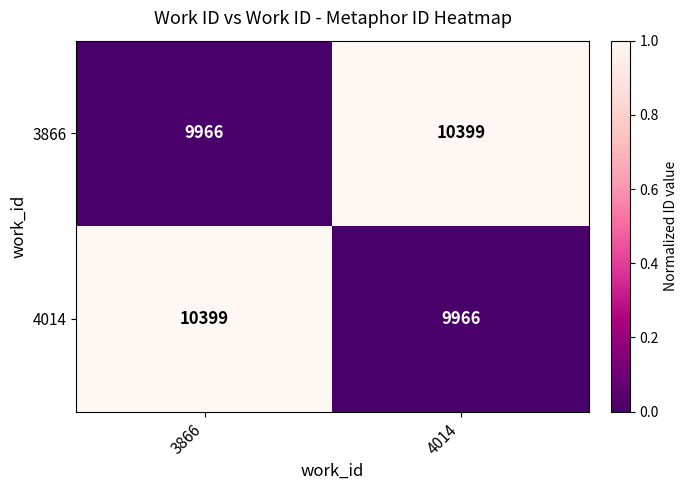

What is the spread (max minus min) of values at 3866?

433